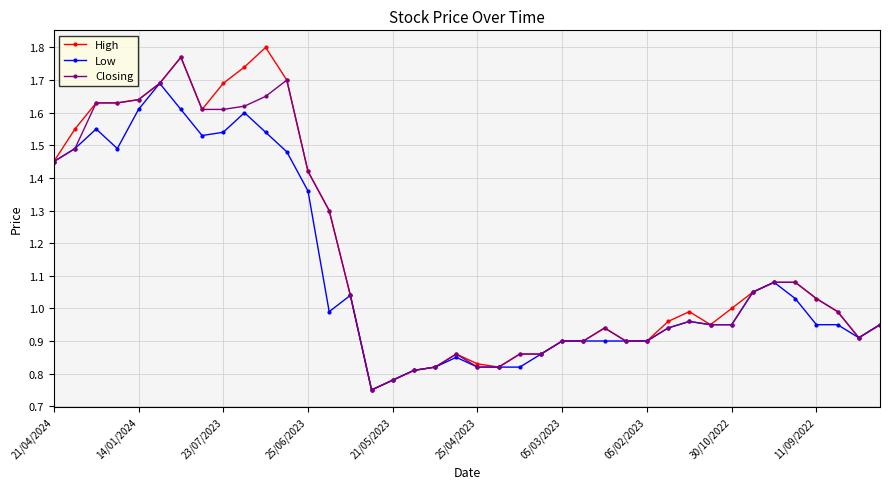

True or false: Closing has more than 2 points higher than both neighbors.

True